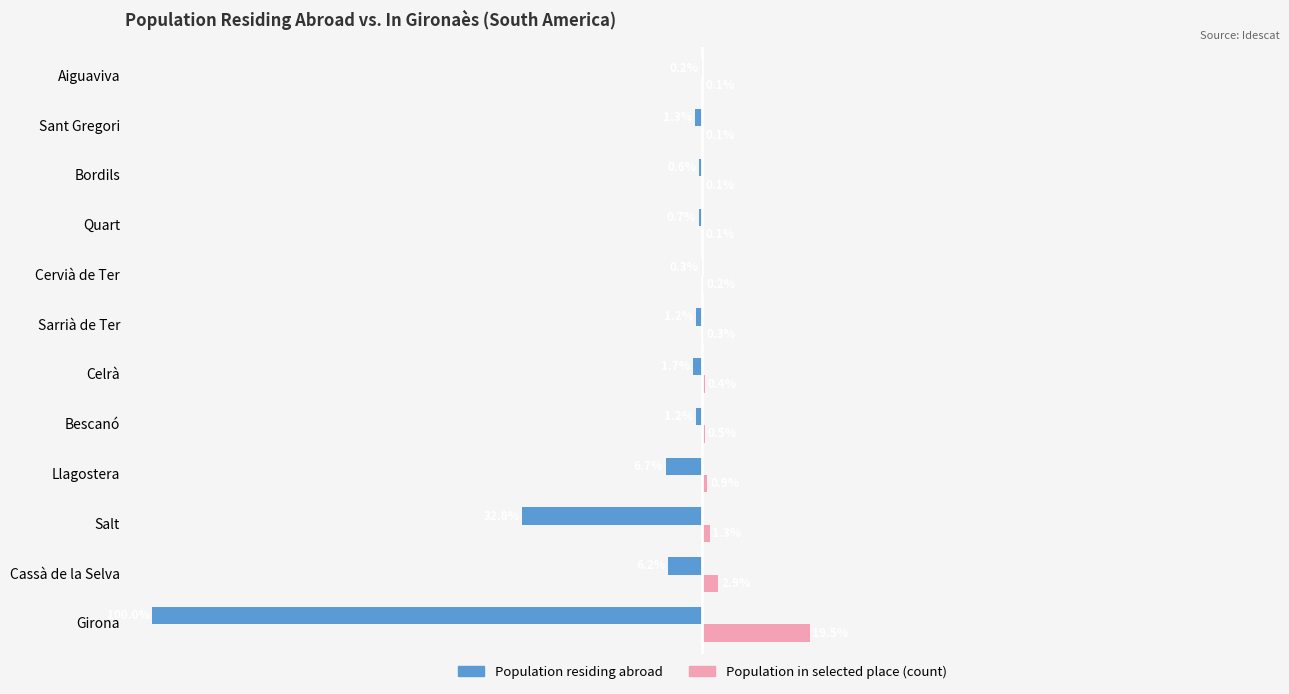

Where is Population in selected place (count) nearest to the value 9?

Cassà de la Selva